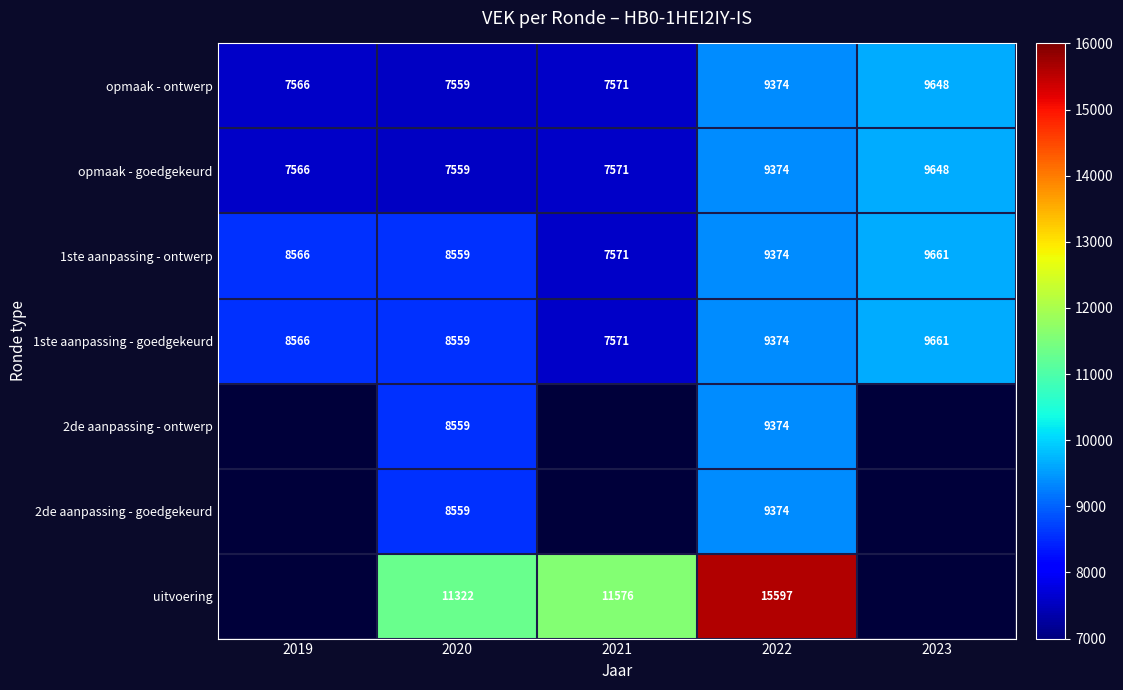

At which label is opmaak - goedgekeurd closest to 8603?

2022